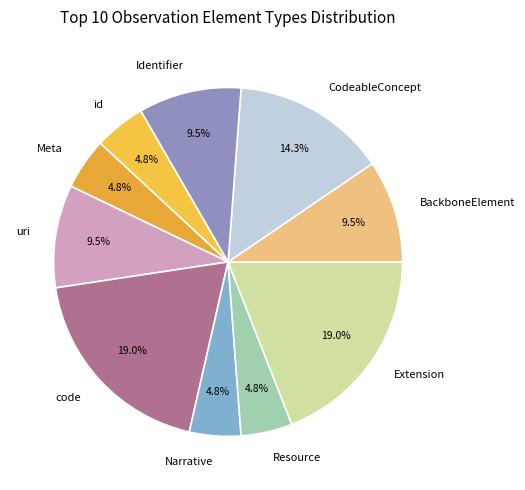

Is there any slice that represents more than half of the pie?

No